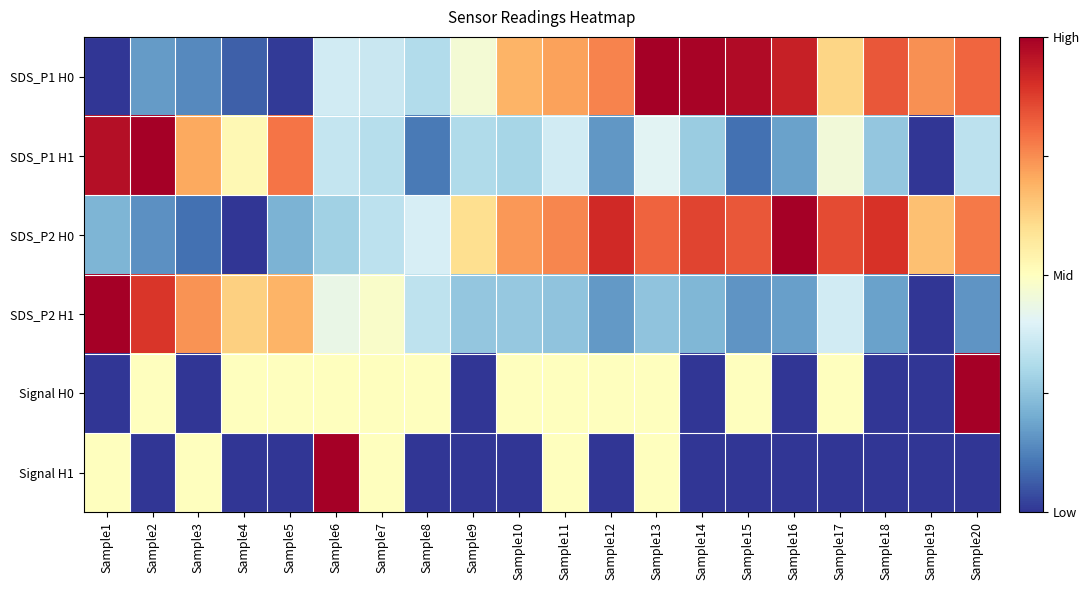

What is the total value across all series at Sample6?

2.9